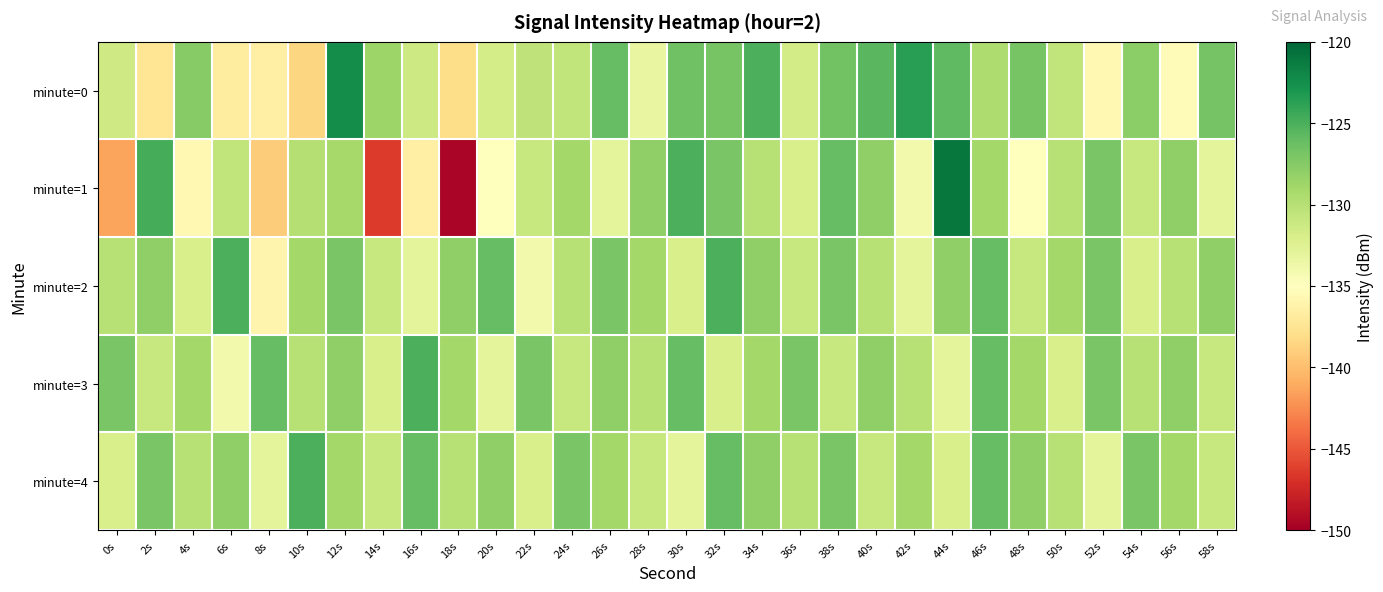

Which series has the largest total across all categories?

minute=4